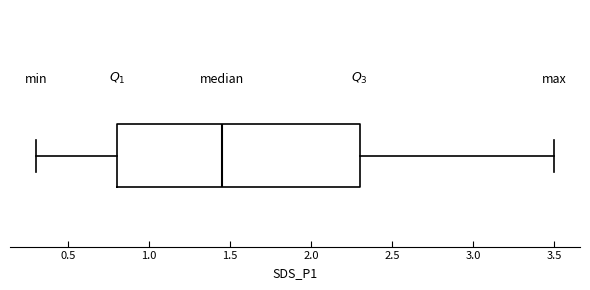

Read this box plot against the x-axis: the position of the median line, the range covered by the box, and the ends of both whiskers. The values are not printed on the chart, so give them approximately, as read against the axis.

median 1.45, box 0.80 to 2.30, whiskers 0.30 to 3.50